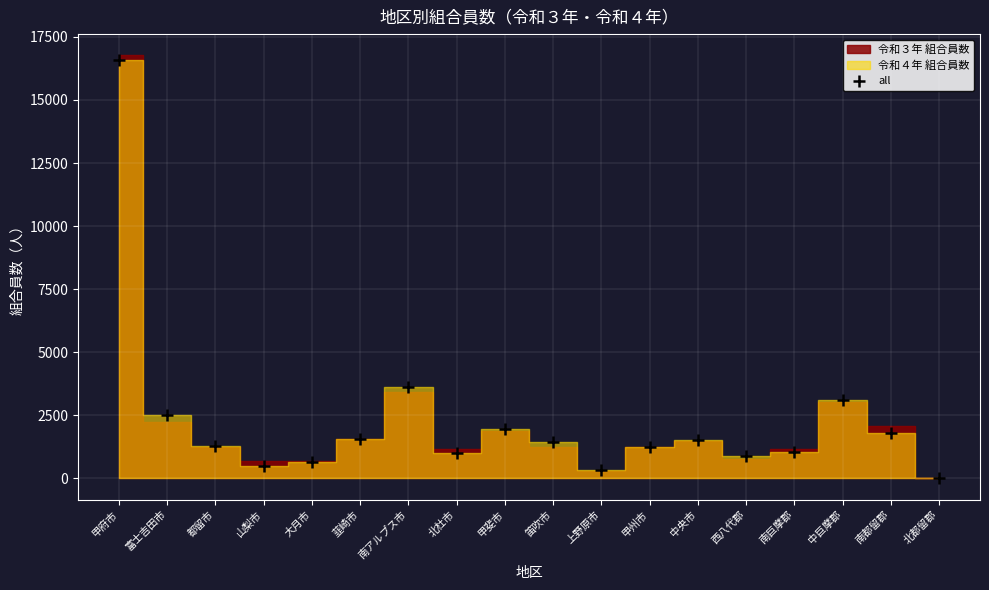

Reading left to right, extract all data points from this chart.

16583	2497	1303	475	634	1552	3618	1002	1954	1427	317	1264	1528	878	1048	3105	1810	24